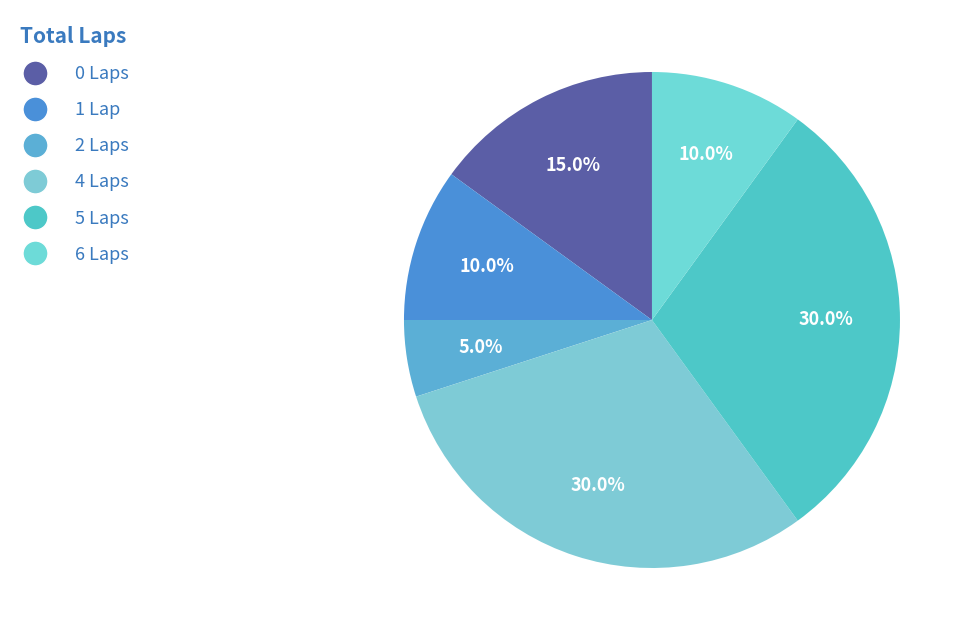

How many segments does this pie chart have?

6